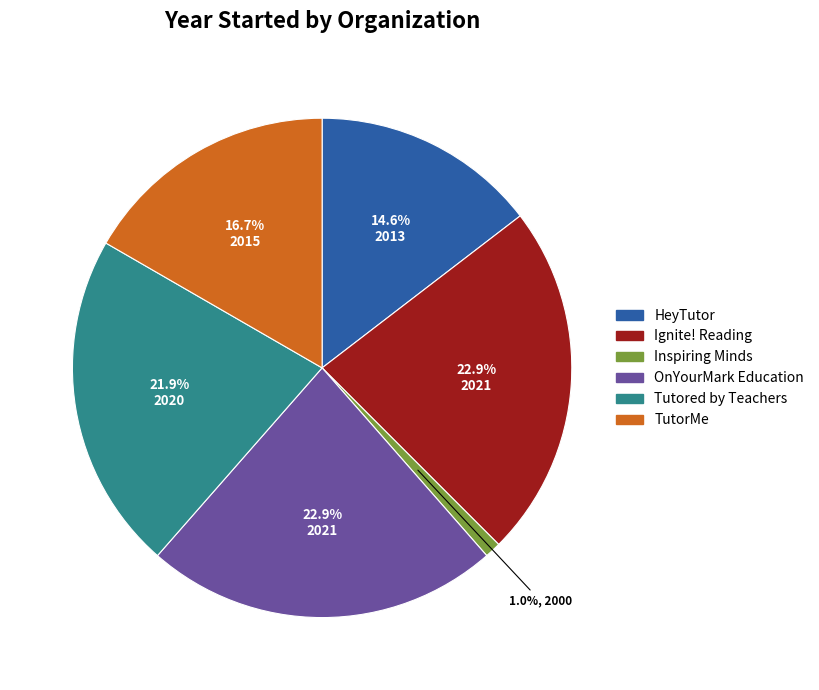

Which category has the smallest portion of the pie?

Inspiring Minds